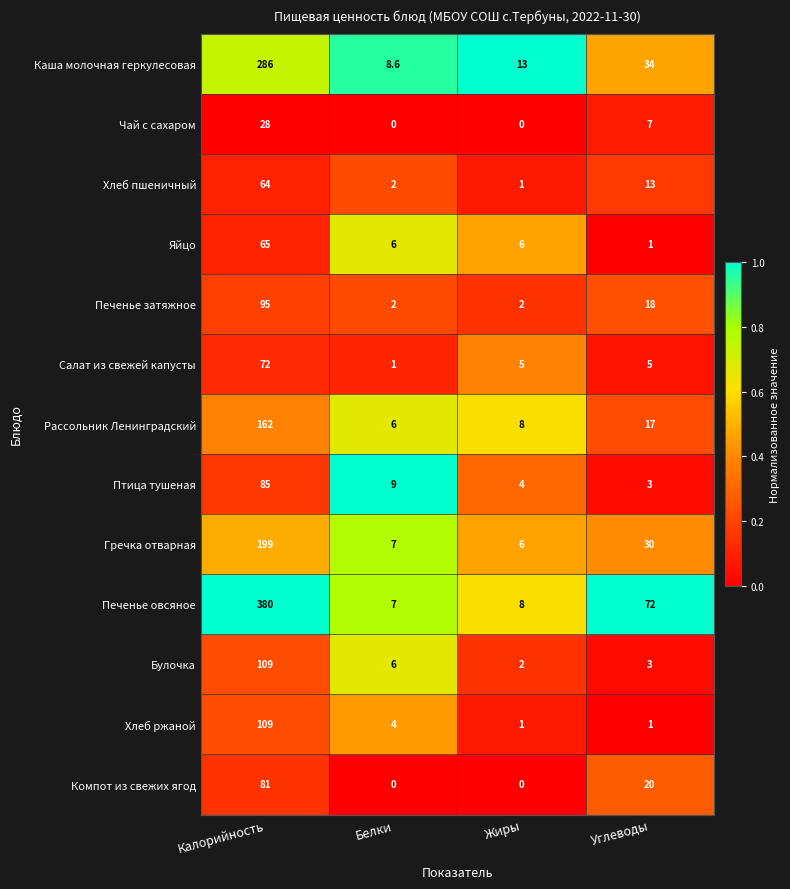

What is the difference between the Гречка отварная values at Жиры and Калорийность?

193.0